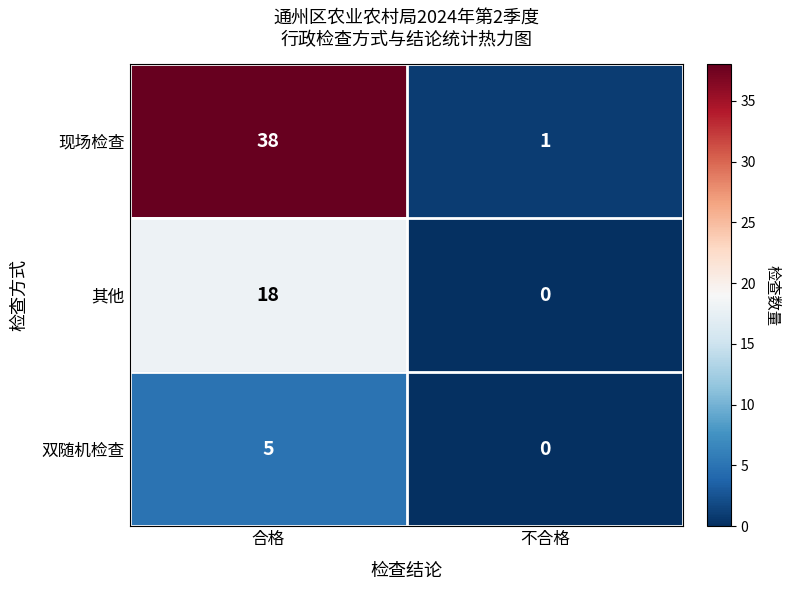

How many values in 双随机检查 are above zero?

1